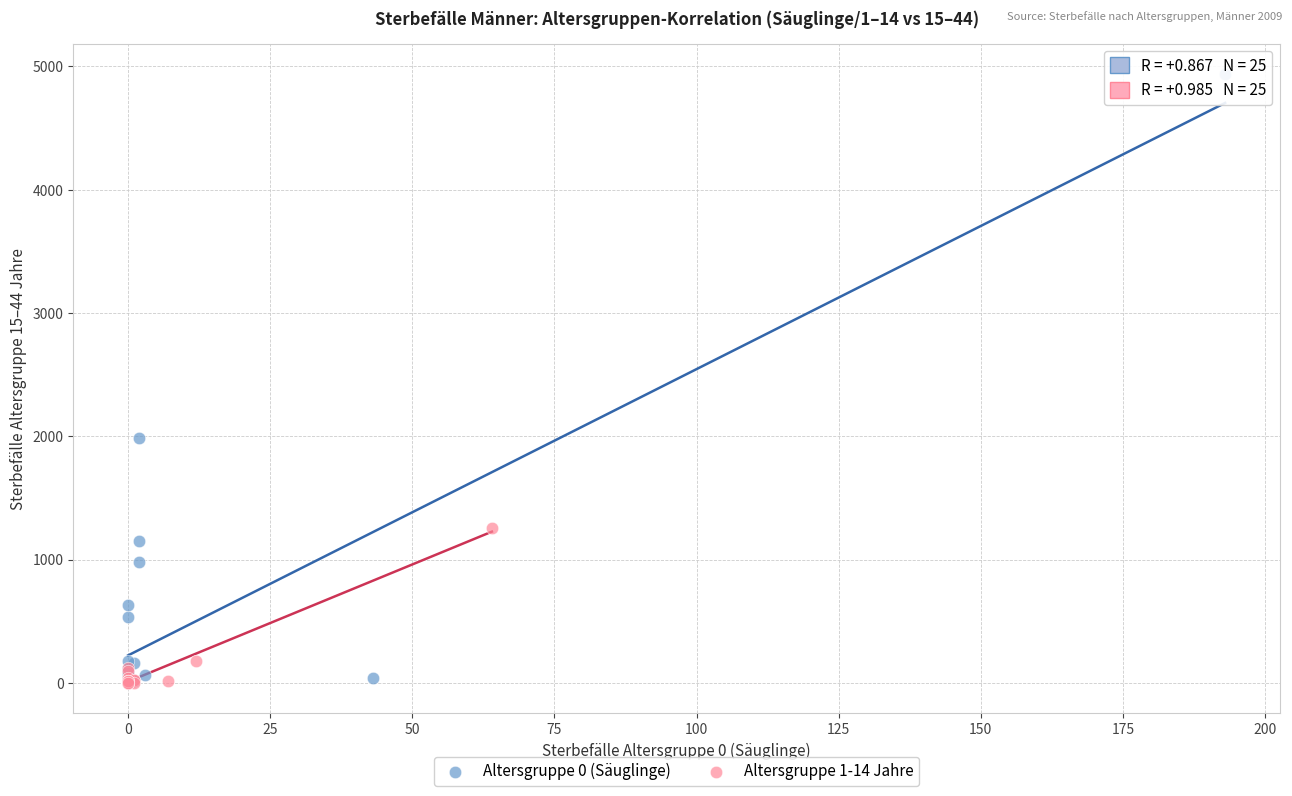

Which series reaches the maximum Y coordinate?

Altersgruppe 0 (Säuglinge)